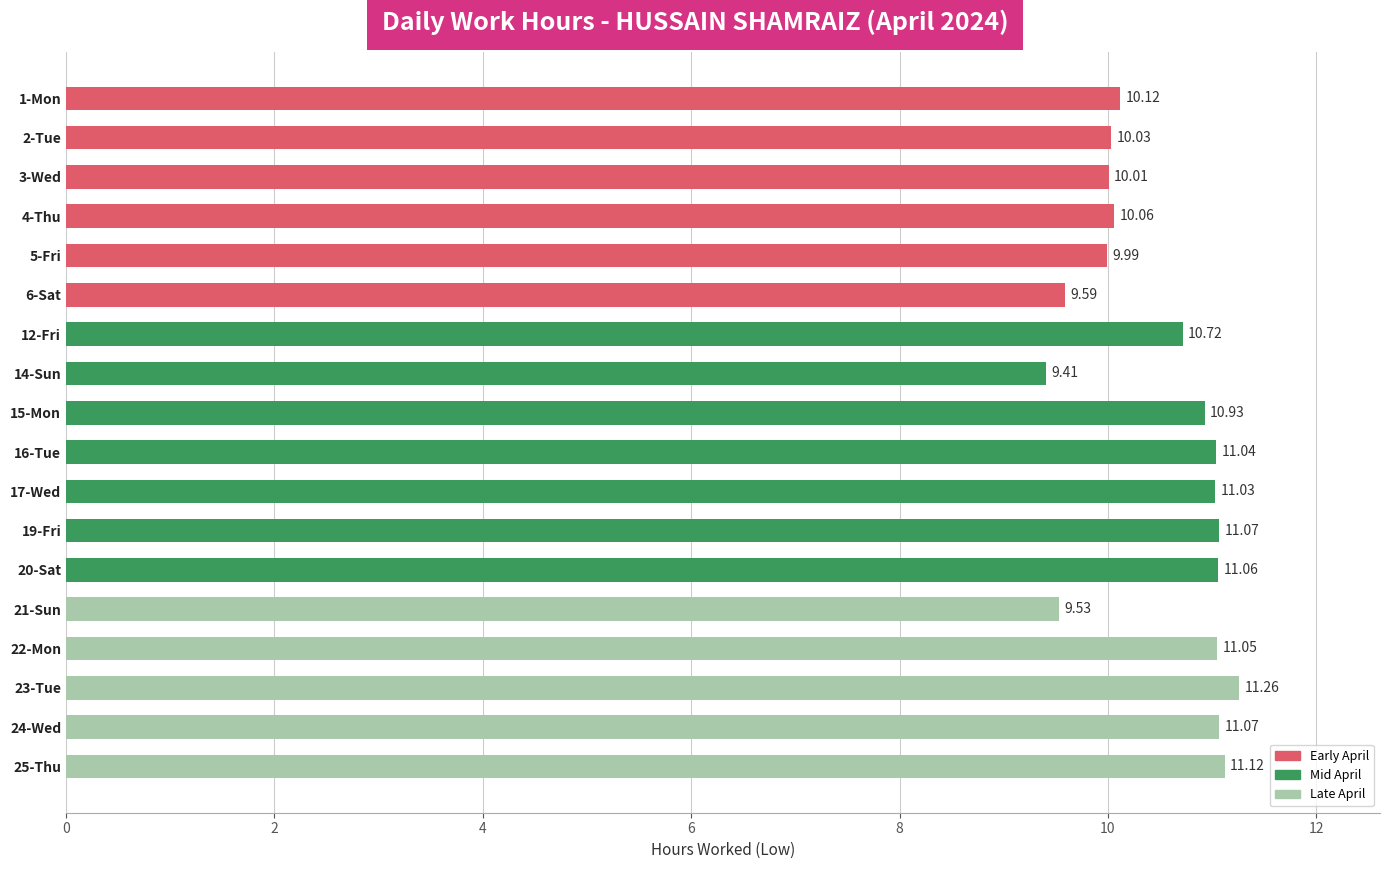

Which has a higher value, 22-Mon or 19-Fri?

19-Fri